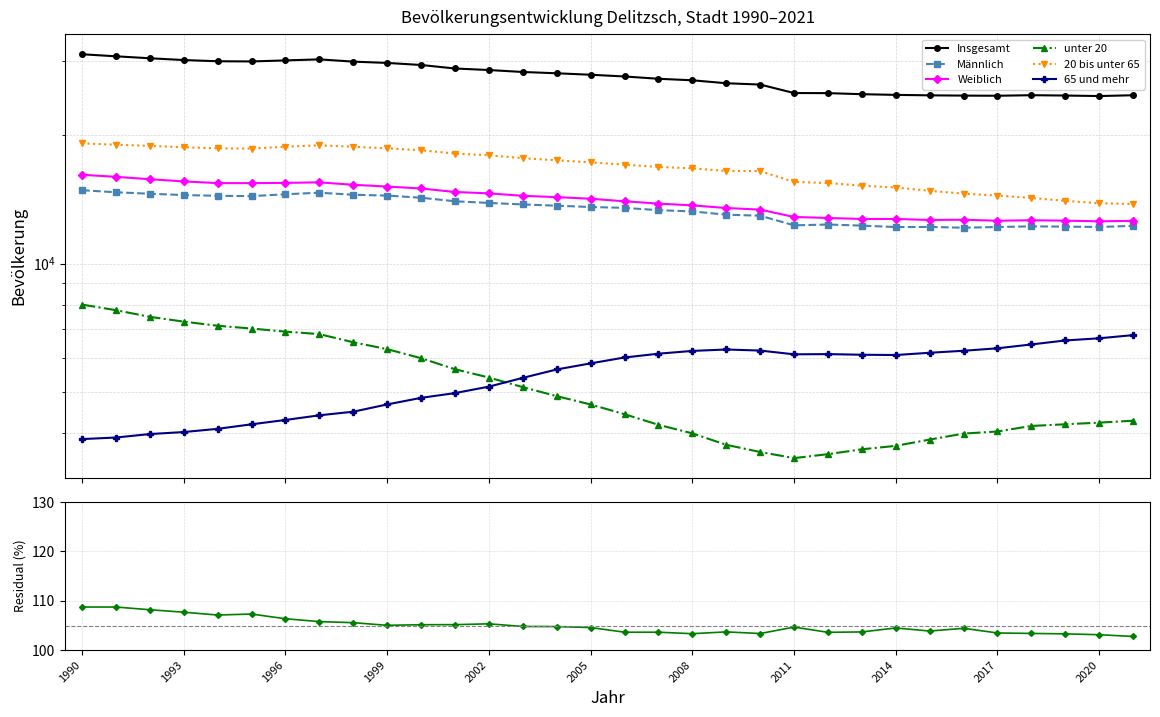

How many lines are shown in the chart?

6